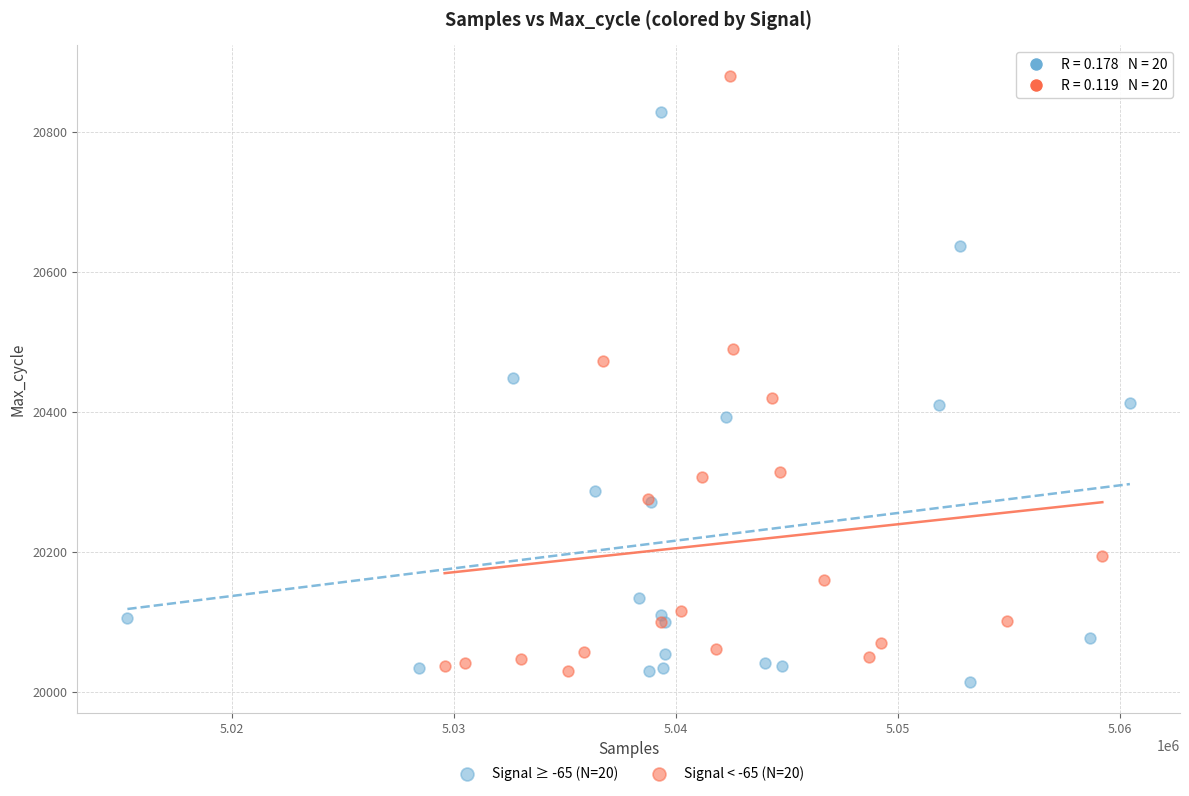

Which series reaches the minimum Y coordinate?

Signal ≥ -65 (N=20)